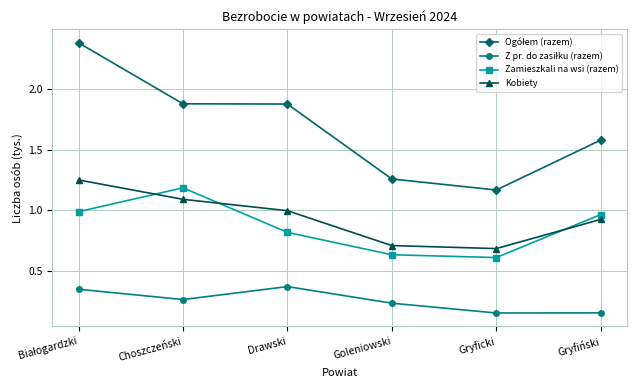

The Zamieszkali na wsi (razem) series shows 1.0 at Gryfiński. True or false?

True